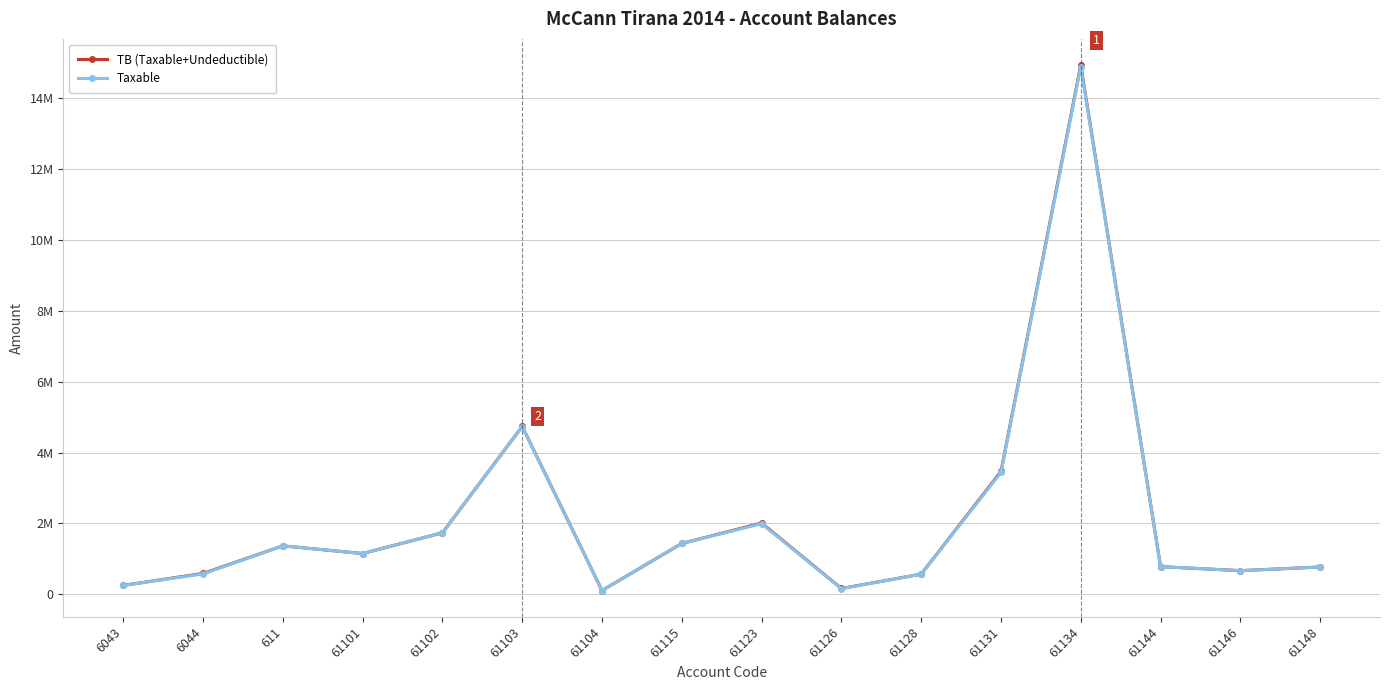

Does the chart have visible grid lines?

Yes